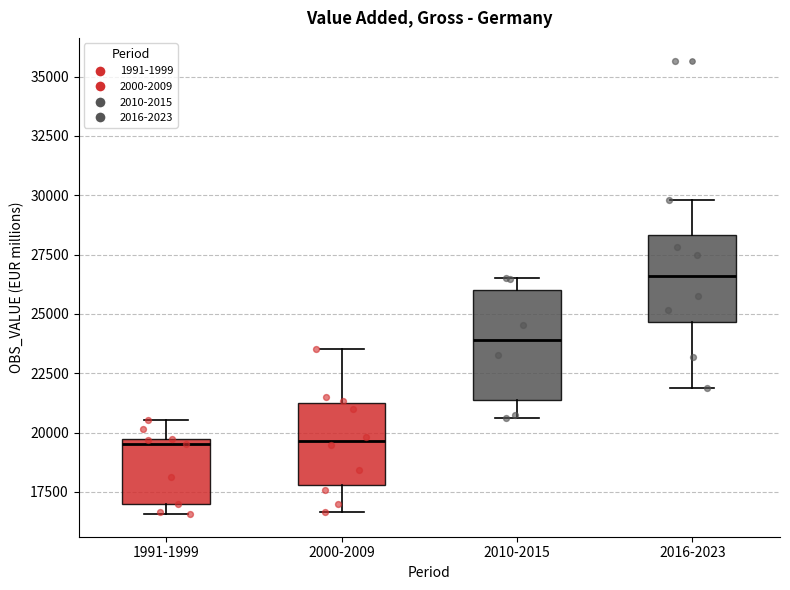

Reading left to right, read every box against the y-axis: the position of its median line, the range the box covers, and the ends of its whiskers. The values are not printed on the chart, so give them approximately, as read against the axis.

1991-1999: median 19500 (just below the box's upper edge), box 17000 to 19500, whiskers 16500 to 20500
2000-2009: median 19500, box 18000 to 21500, whiskers 16500 to 23500
2010-2015: median 24000, box 21500 to 26000, whiskers 20500 to 26500
2016-2023: median 26500, box 24500 to 28500, whiskers 22000 to 30000